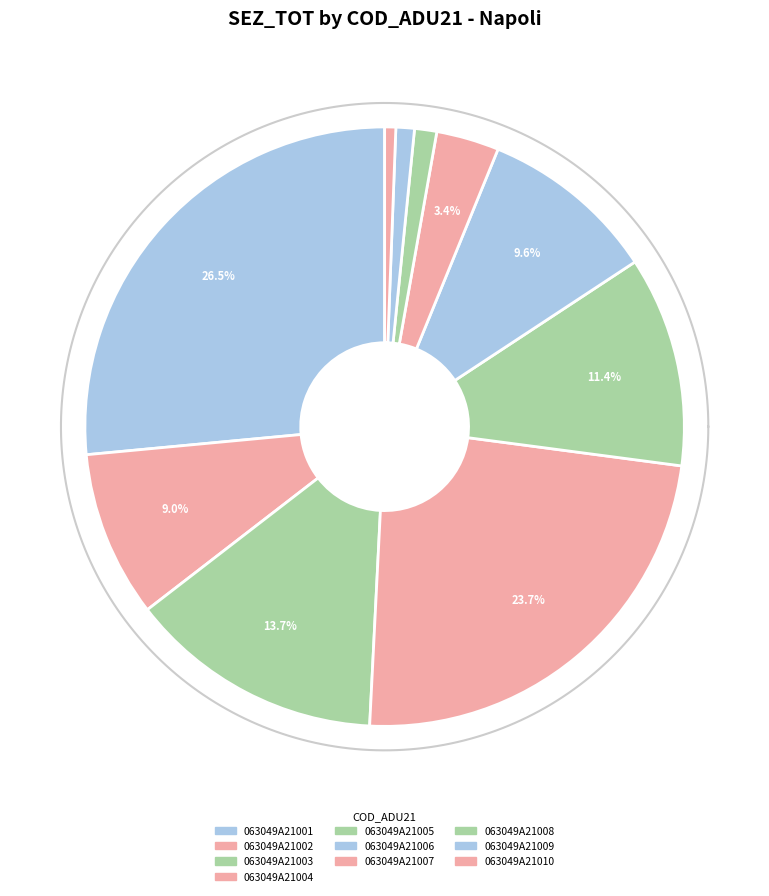

How many segments does this pie chart have?

10